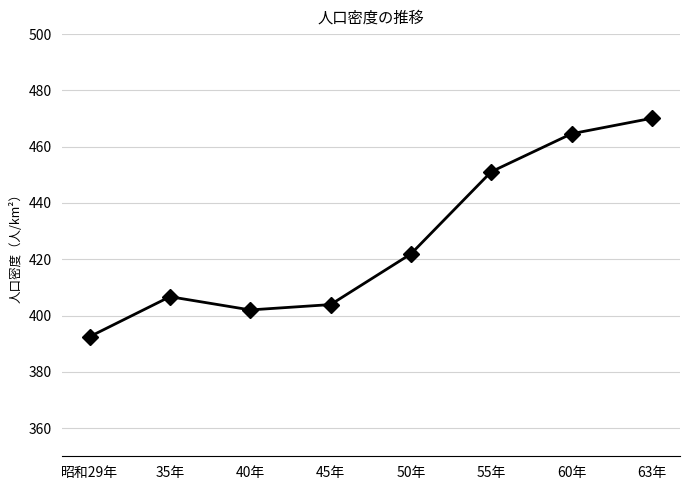

Rank the categories by value from highest to lowest.

63年, 60年, 55年, 50年, 35年, 45年, 40年, 昭和29年